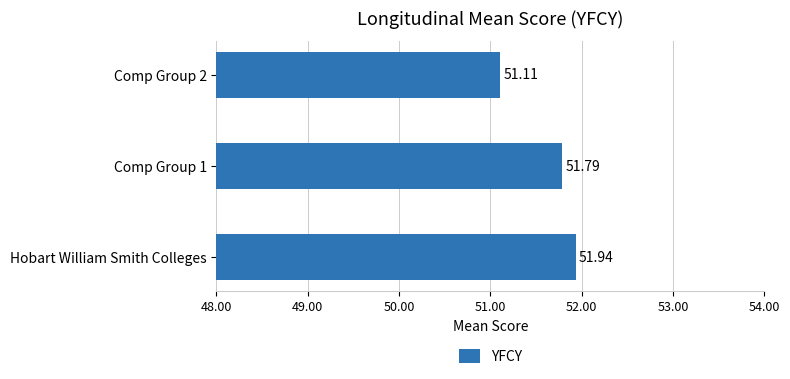

Between Hobart William Smith Colleges and Comp Group 2, which is larger?

Hobart William Smith Colleges